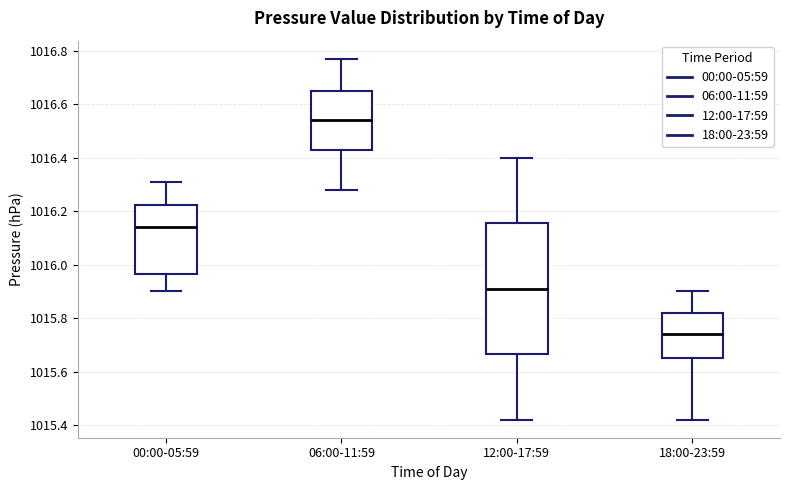

Which box is the tallest, from its lower edge to its upper edge?

12:00-17:59